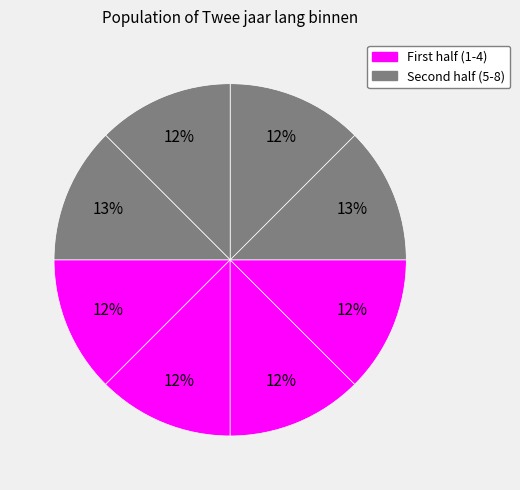

Count the number of slices in the pie.

8